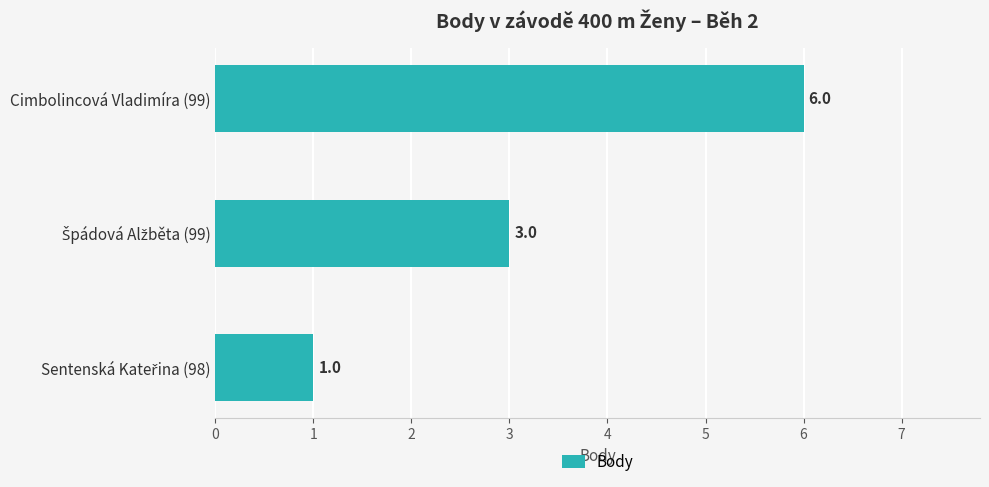

Are the bars grouped side by side (vs. stacked)?

No